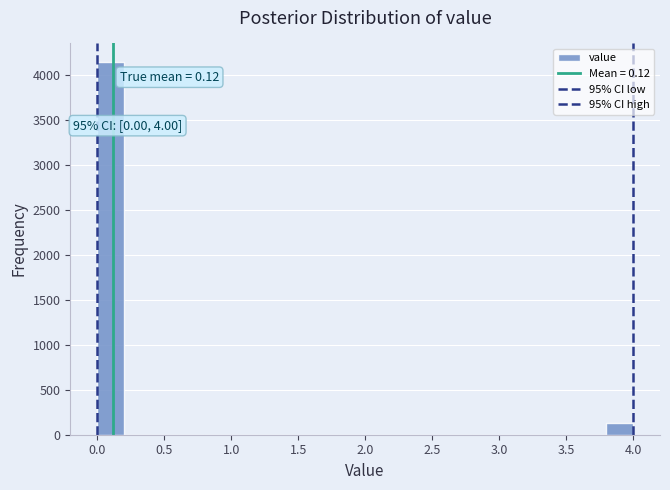

Over which range of the x-axis is the bar tallest?

0.0 to 0.2